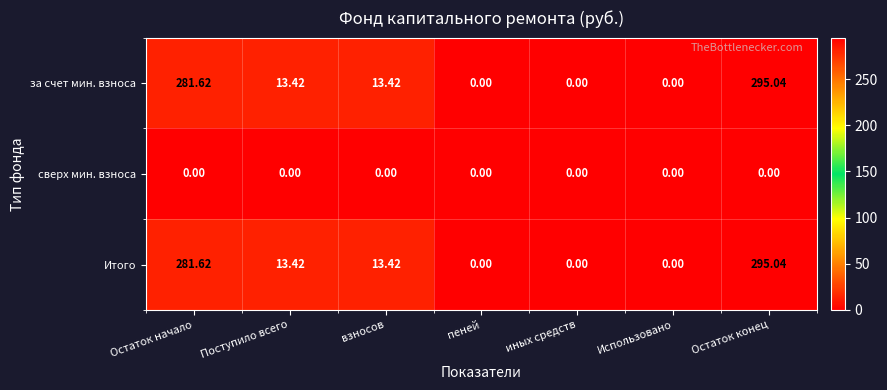

At which label does за счет мин. взноса first exceed 13?

Остаток начало